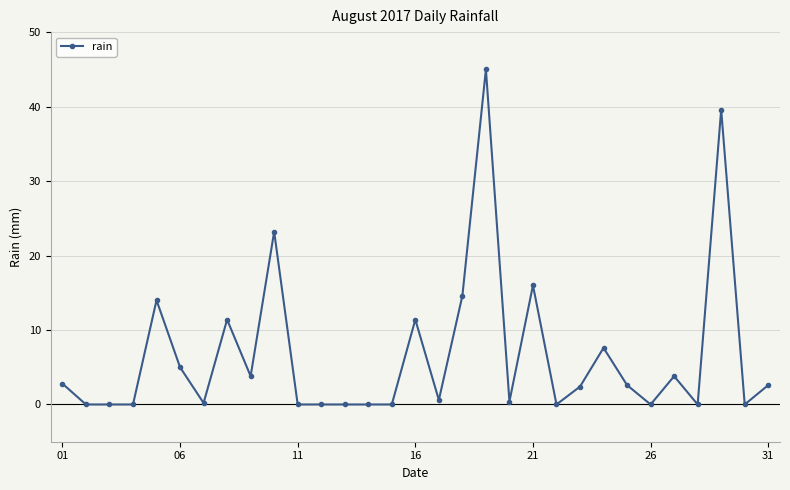

What is the maximum value shown in the chart?

45.0